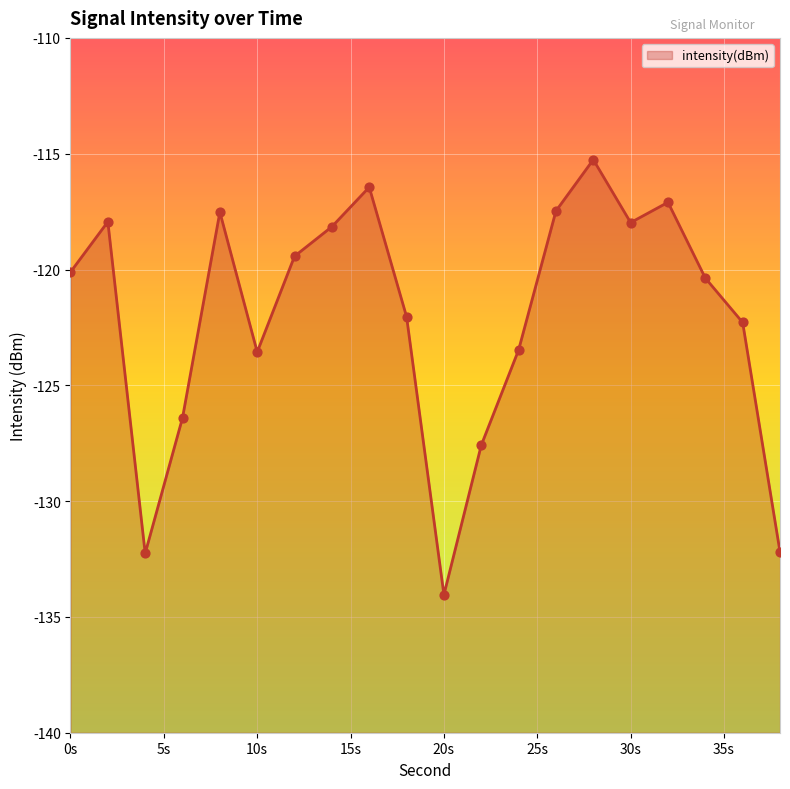

What is the change in value from 12 to 15?

+5.5